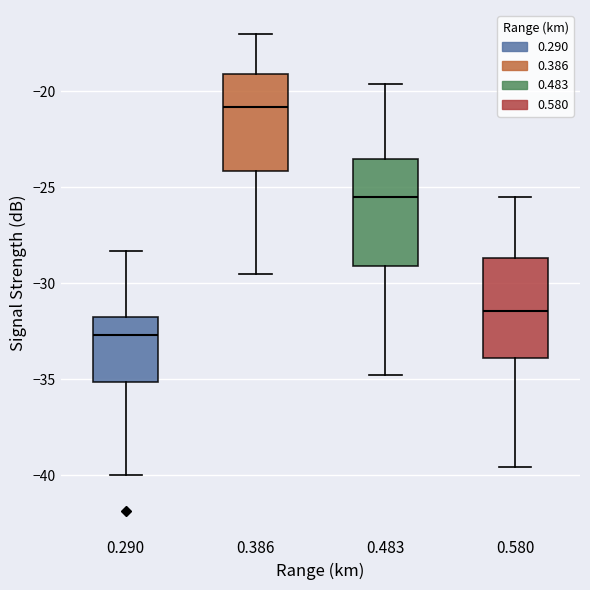

Where does the median line of the box at x = 0.386 sit on the y-axis? The values are not printed on the chart, so give them approximately, as read against the axis.

-21.0